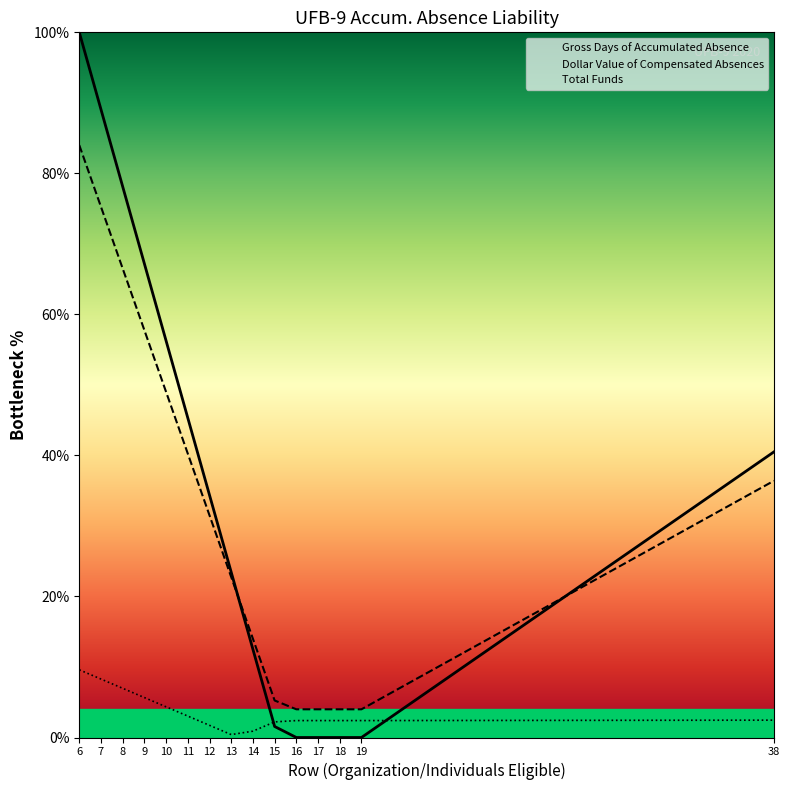

Reading right to left, transcribe all the data shown in this chart.

Gross Days of Accumulated Absence: 38=40.5	19=0.0	18=0.0	17=0.0	16=0.0	15=1.6	14=12.5	13=23.4	12=34.4	11=45.3	10=56.2	9=67.2	8=78.1	7=89.1	6=100.0
Dollar Value of Compensated Absences: 38=36.4	19=4.0	18=4.0	17=4.0	16=4.0	15=5.2	14=14.0	13=22.8	12=31.5	11=40.2	10=49.0	9=57.8	8=66.5	7=75.2	6=84.0
Total Funds: 38=2.5	19=2.4	18=2.4	17=2.4	16=2.4	15=2.2	14=0.9	13=0.4	12=1.7	11=3.0	10=4.3	9=5.7	8=7.0	7=8.3	6=9.6